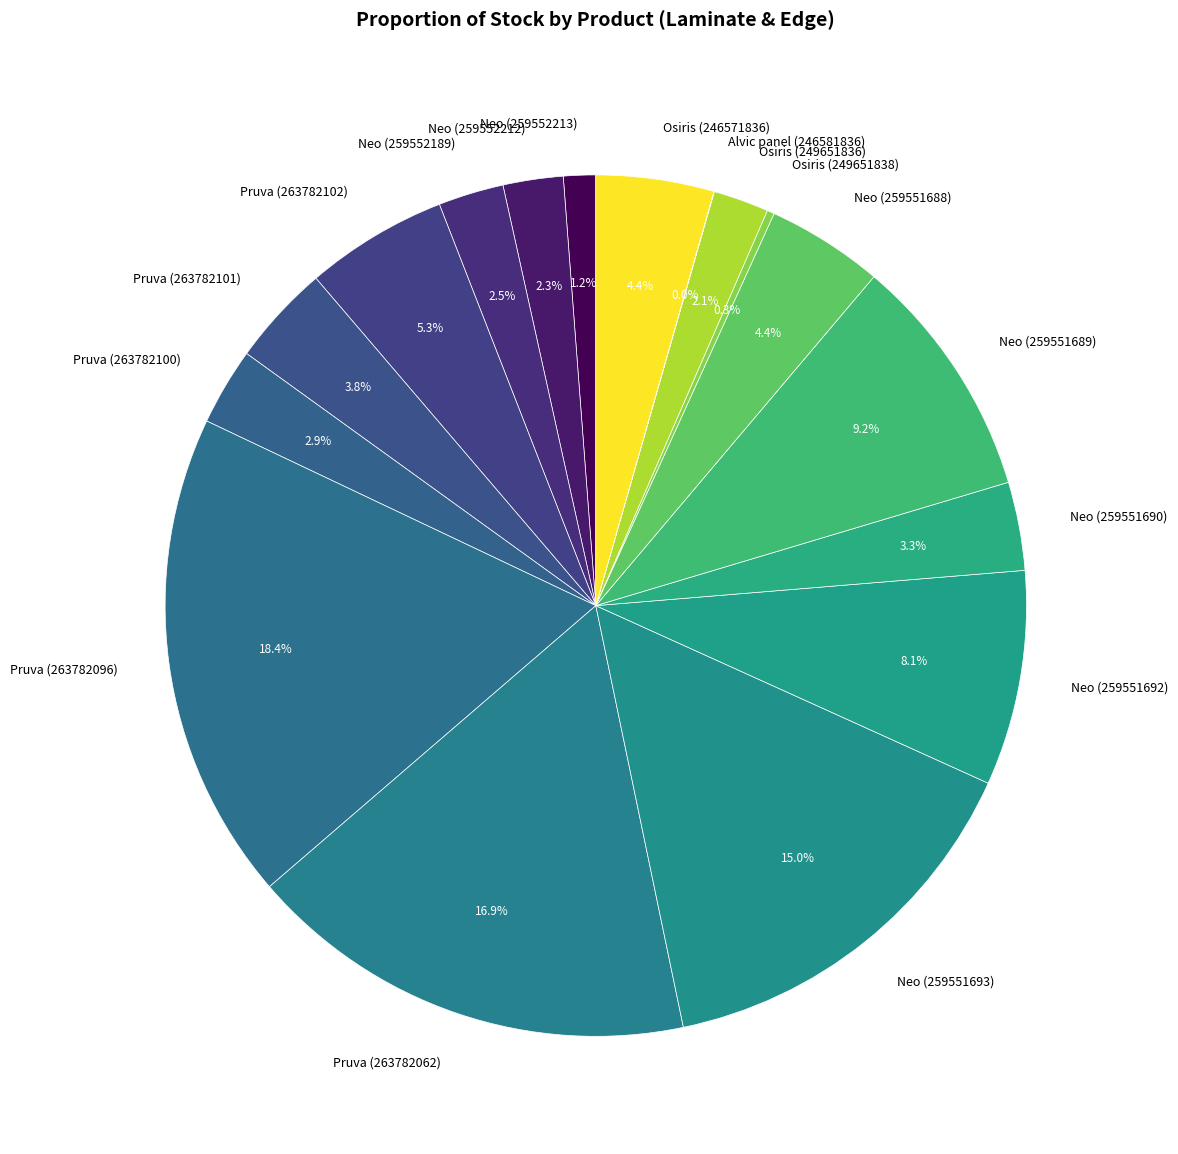

What is the largest slice in the pie chart?

Pruva (263782096)